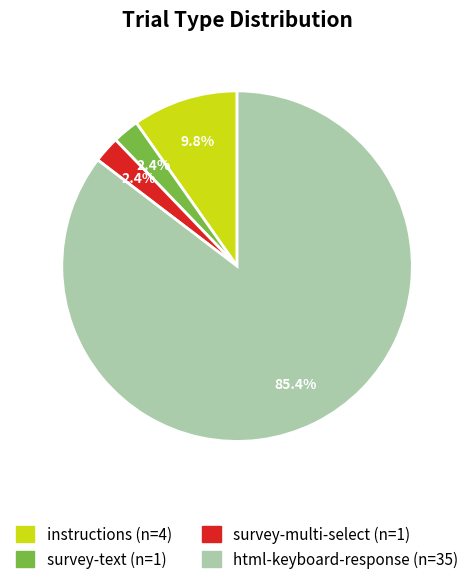

How many slices are in this pie chart?

4